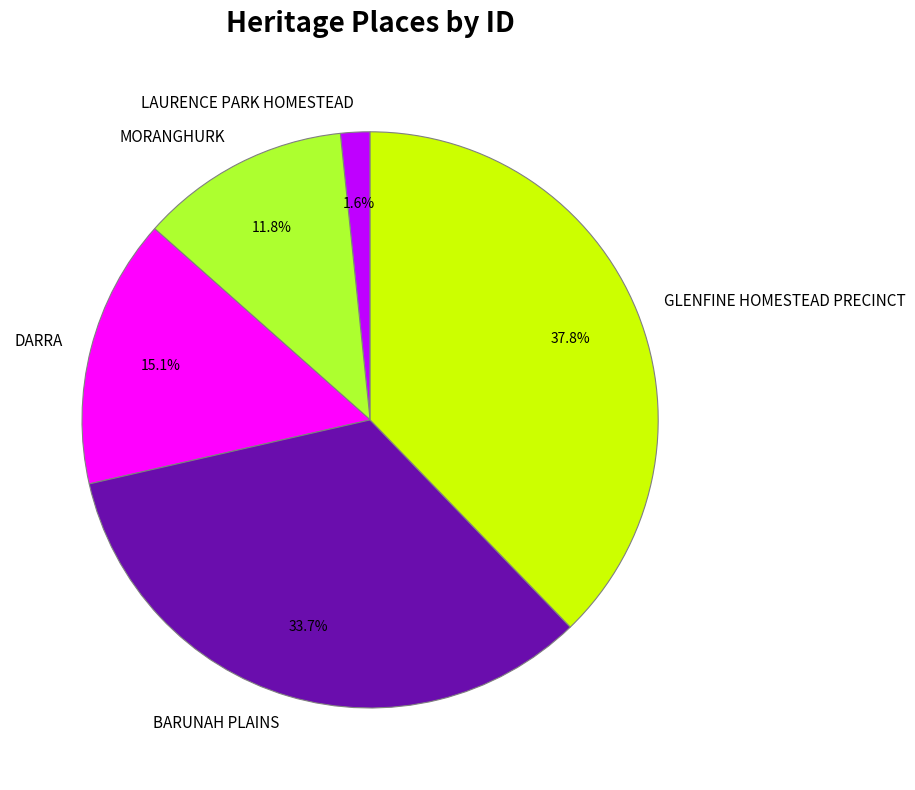

To the nearest percent, what is the difference between the largest and smallest slice percentages?

36%